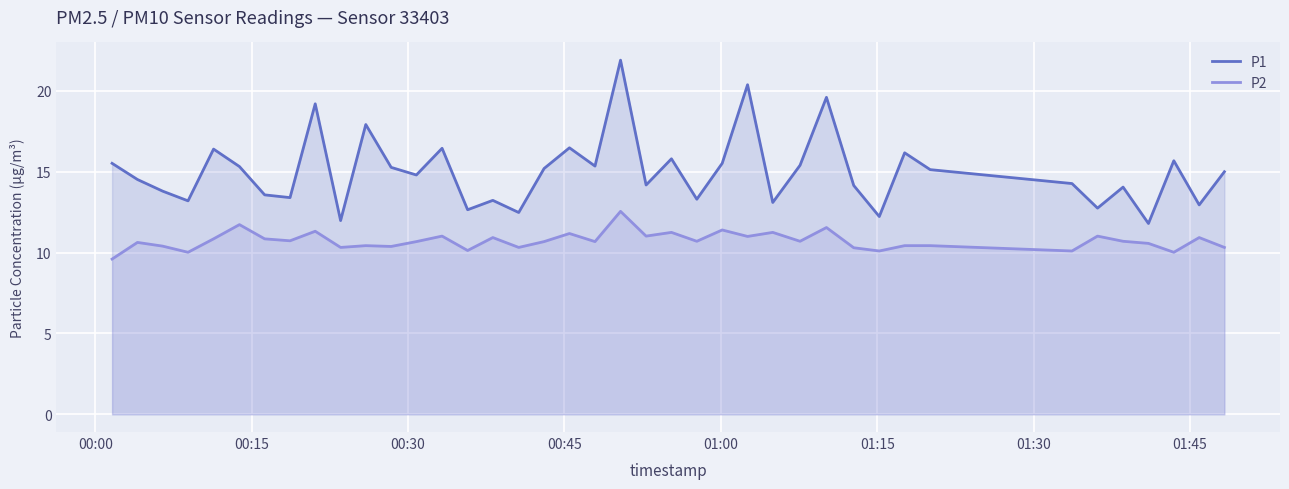

True or false: P1 and P2 cross at least once.

False